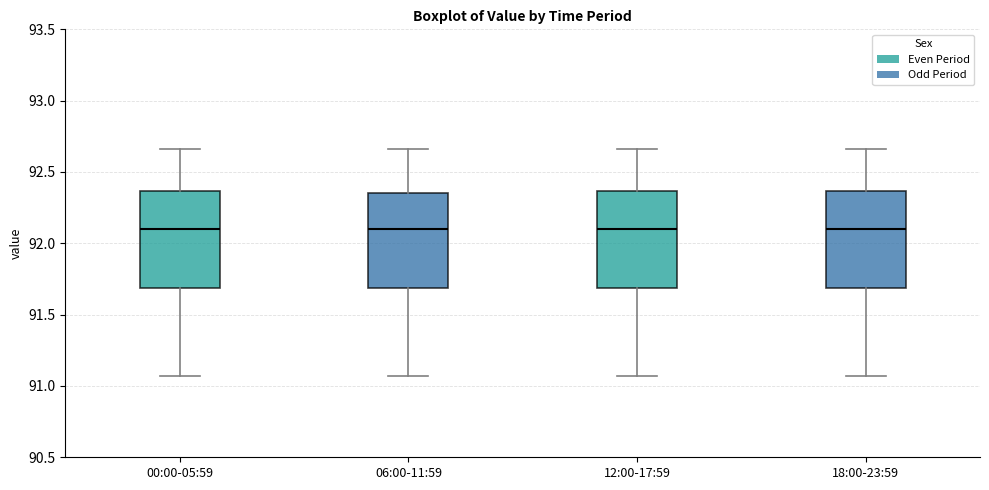

Reading left to right, read every box against the y-axis: the position of its median line, the range the box covers, and the ends of its whiskers. The values are not printed on the chart, so give them approximately, as read against the axis.

00:00-05:59: median 92.10, box 91.70 to 92.35, whiskers 91.05 to 92.65
06:00-11:59: median 92.10, box 91.70 to 92.35, whiskers 91.05 to 92.65
12:00-17:59: median 92.10, box 91.70 to 92.35, whiskers 91.05 to 92.65
18:00-23:59: median 92.10, box 91.70 to 92.35, whiskers 91.05 to 92.65